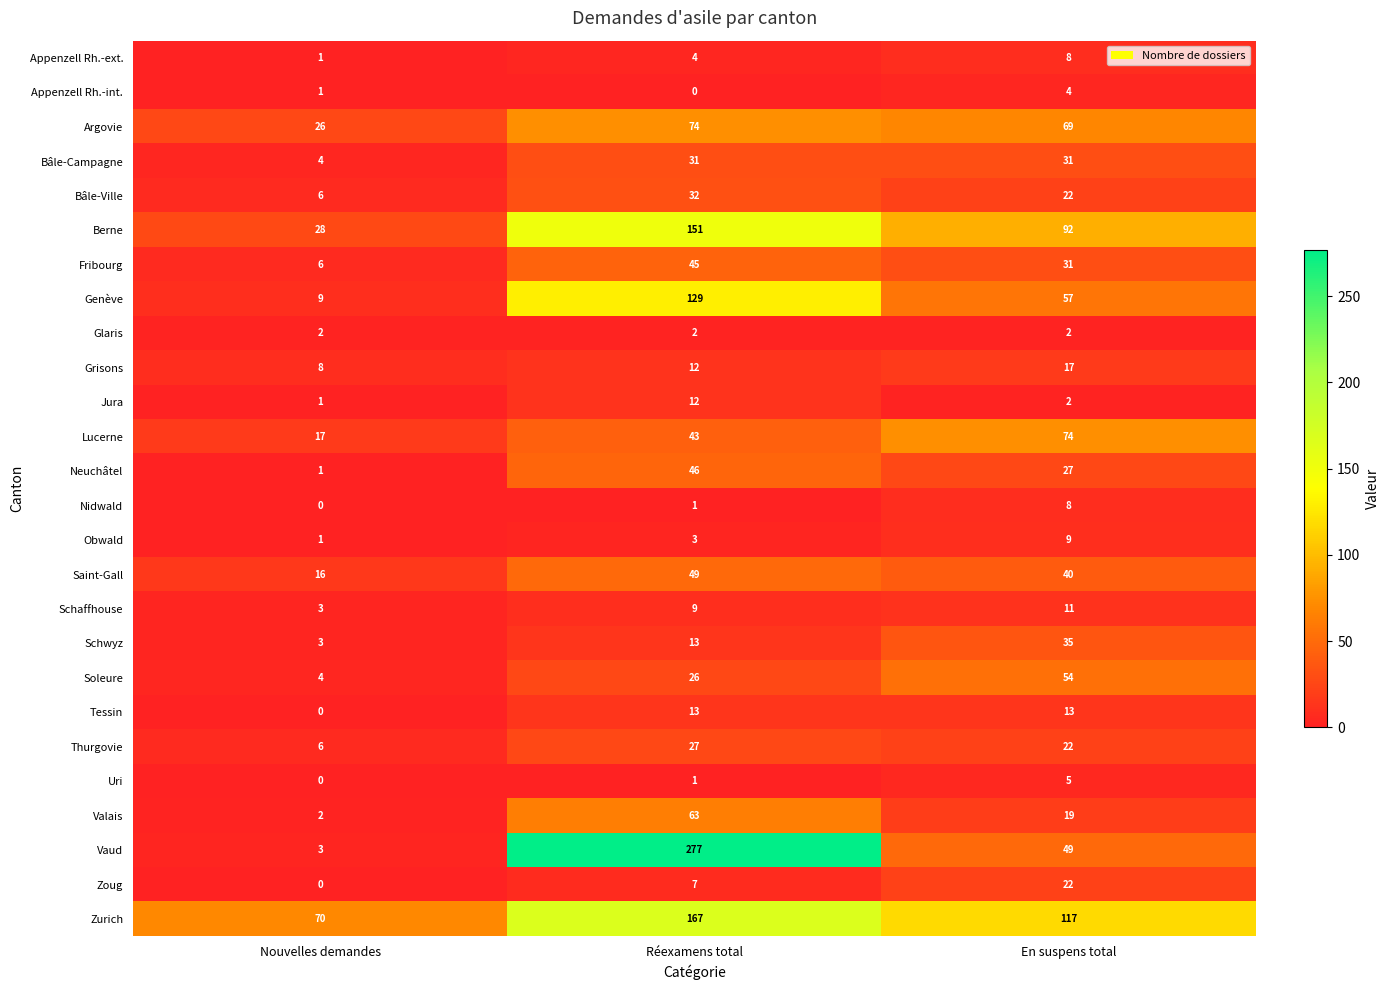

What is the difference between the maximum and minimum values in the Appenzell Rh.-int. series?

4